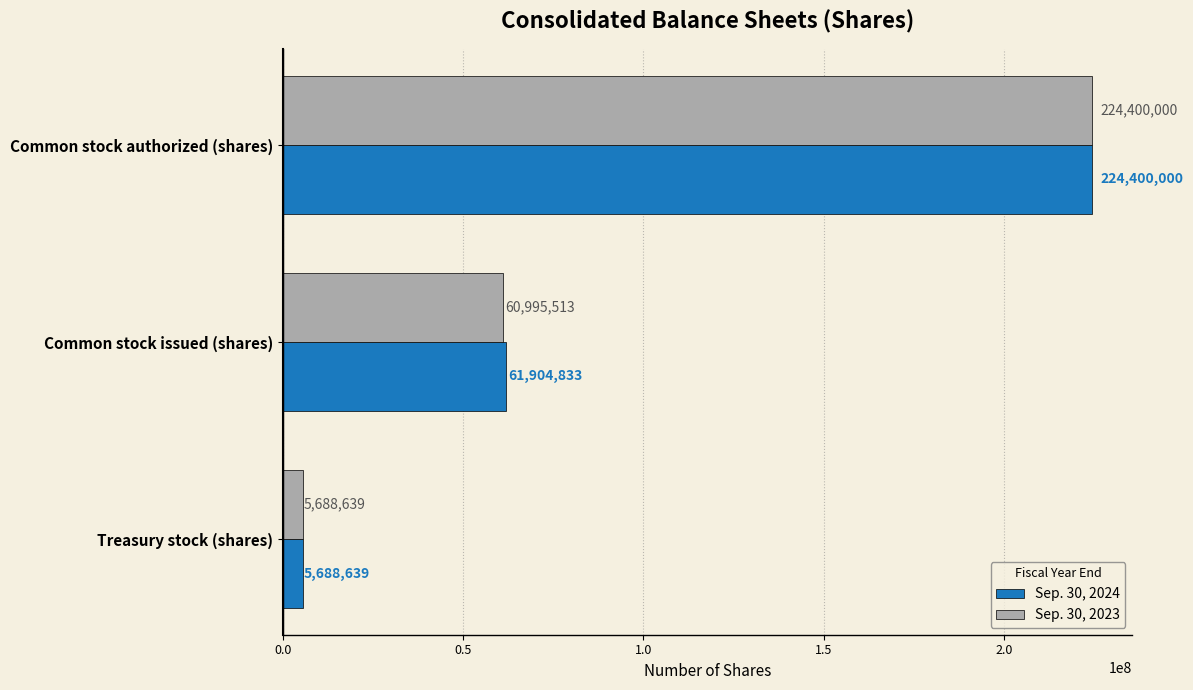

How many data points in Sep. 30, 2024 are less than 61904833?

1